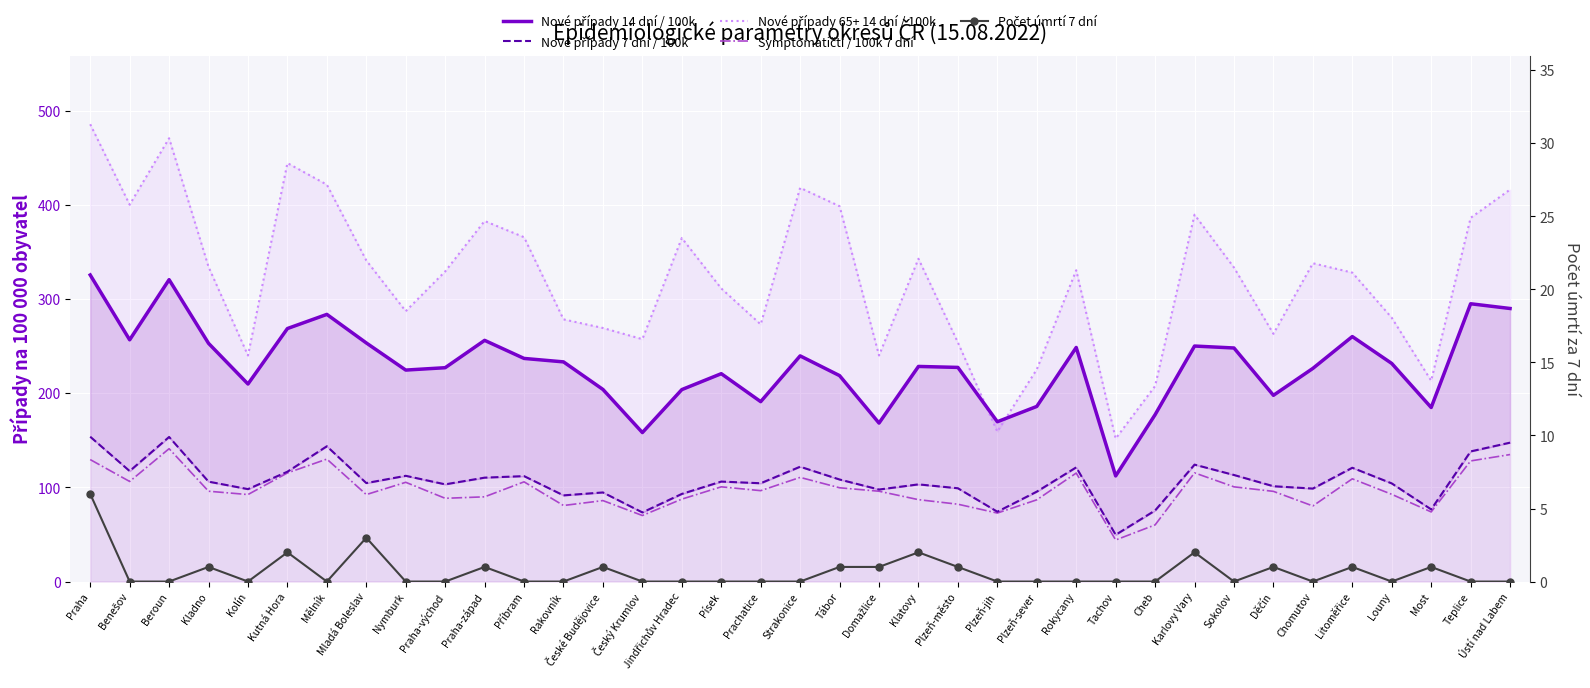

What is the value of the Nové případy 65+ 14 dní / 100k point at the 20th from the left?

398.5